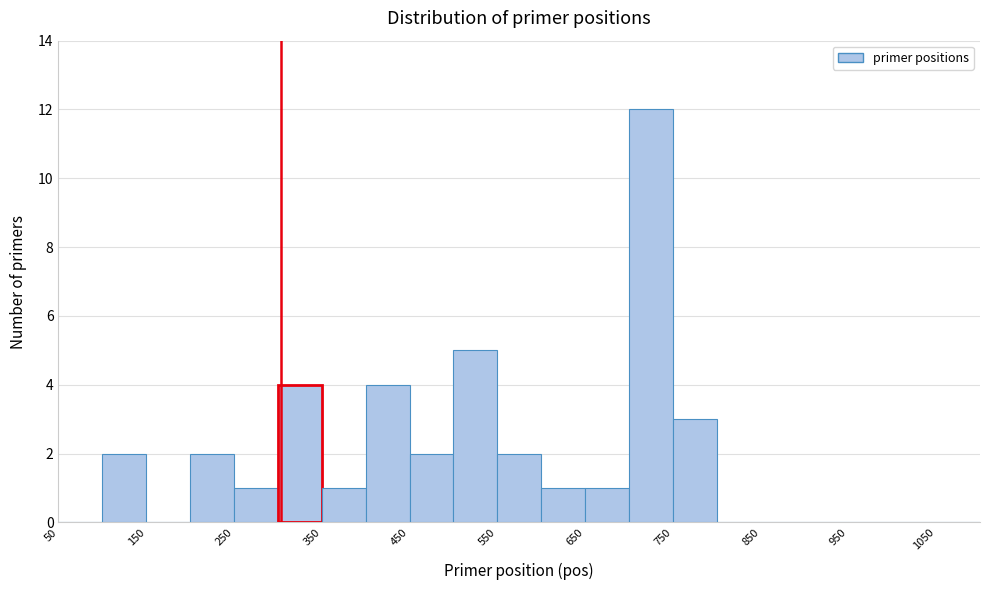

How tall is the bar that spans 700 to 750 on the x-axis? The values are not printed on the chart, so give them approximately, as read against the axis.

12